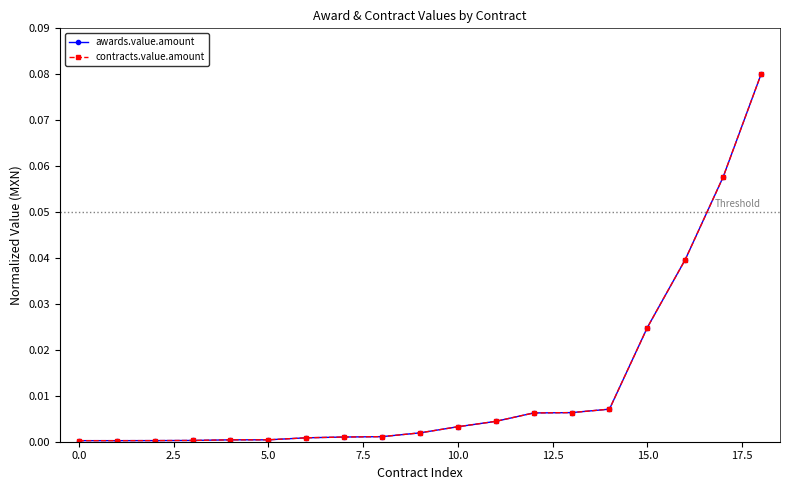

Which series has the largest total across all categories?

awards.value.amount